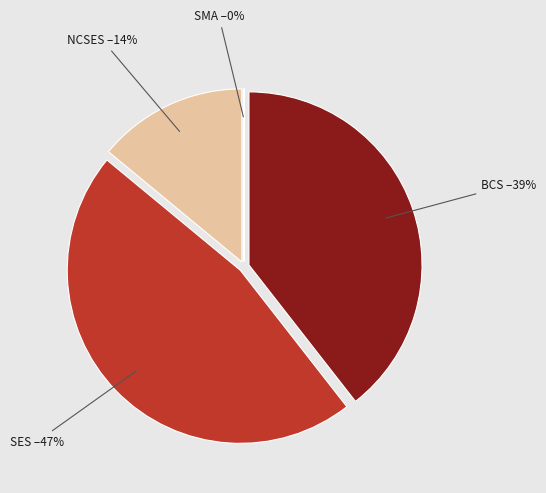

Rank the categories by value from lowest to highest.

SMA, NCSES, BCS, SES